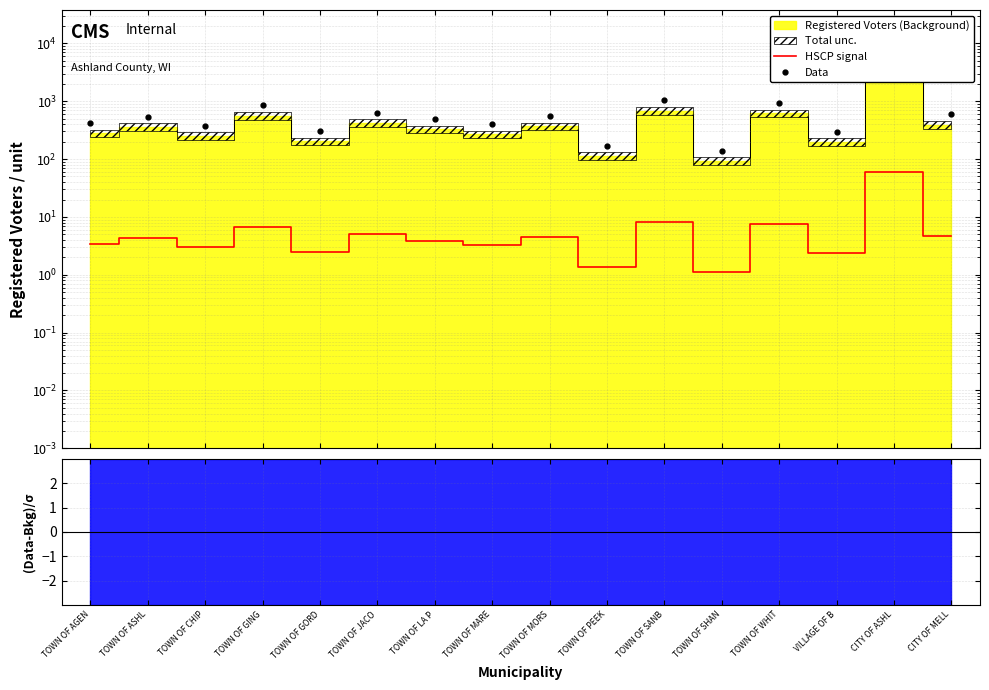

True or false: Data and HSCP signal intersect in this chart.

False